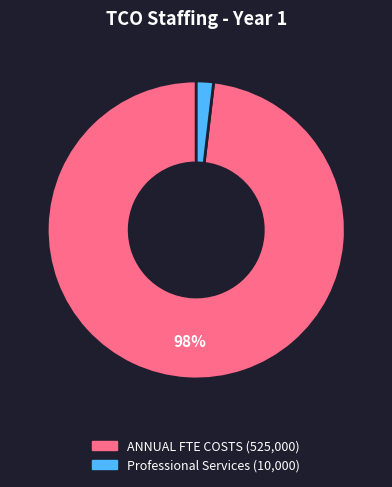

Combined, do Professional Services and ANNUAL FTE COSTS account for over 50%?

Yes